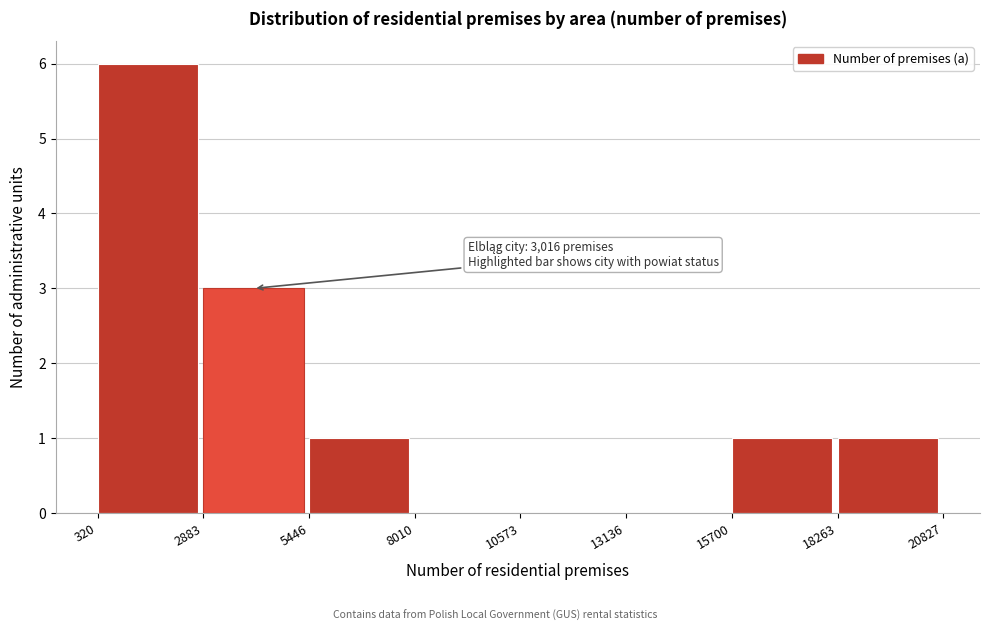

Over which range of the x-axis is the bar tallest?

320 to 2883